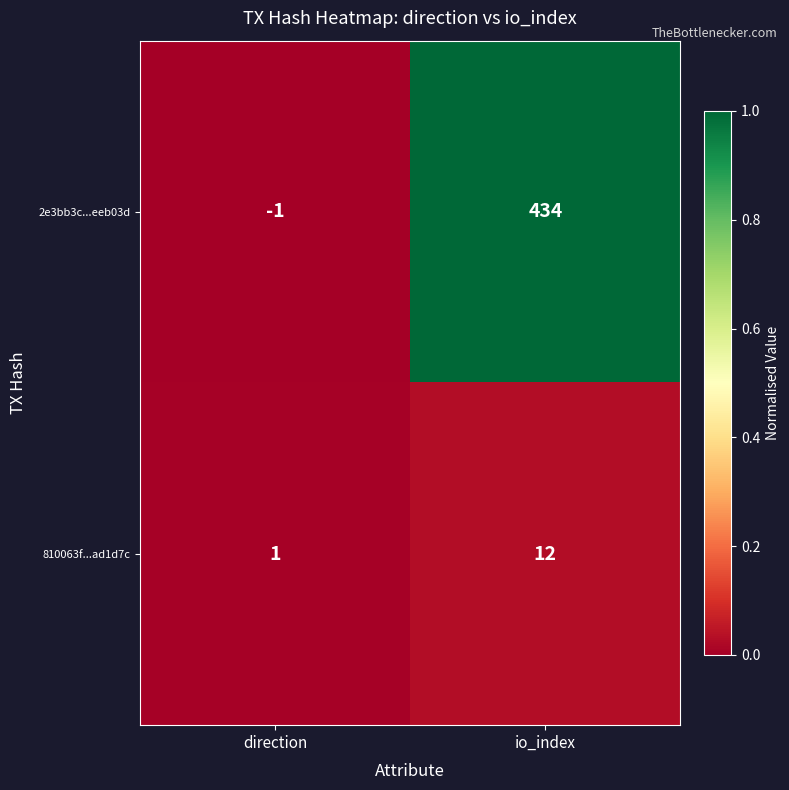

Which label corresponds to the largest value in the chart?

io_index